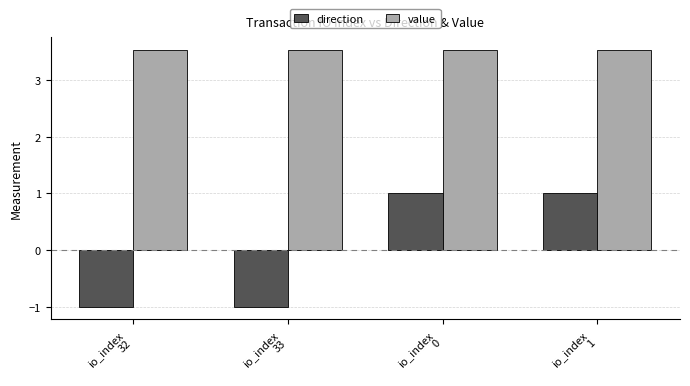

Rank the series by their maximum value, from highest to lowest.

value, direction